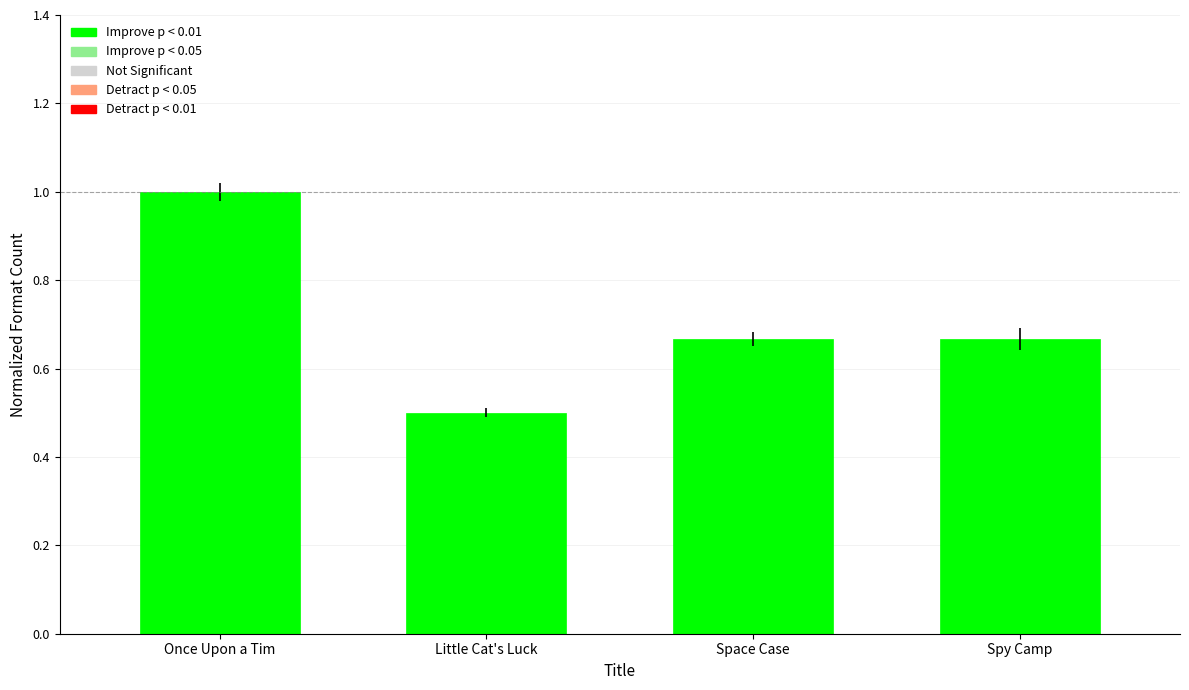

Is it true that the value at Little Cat's Luck is 0.5?

True